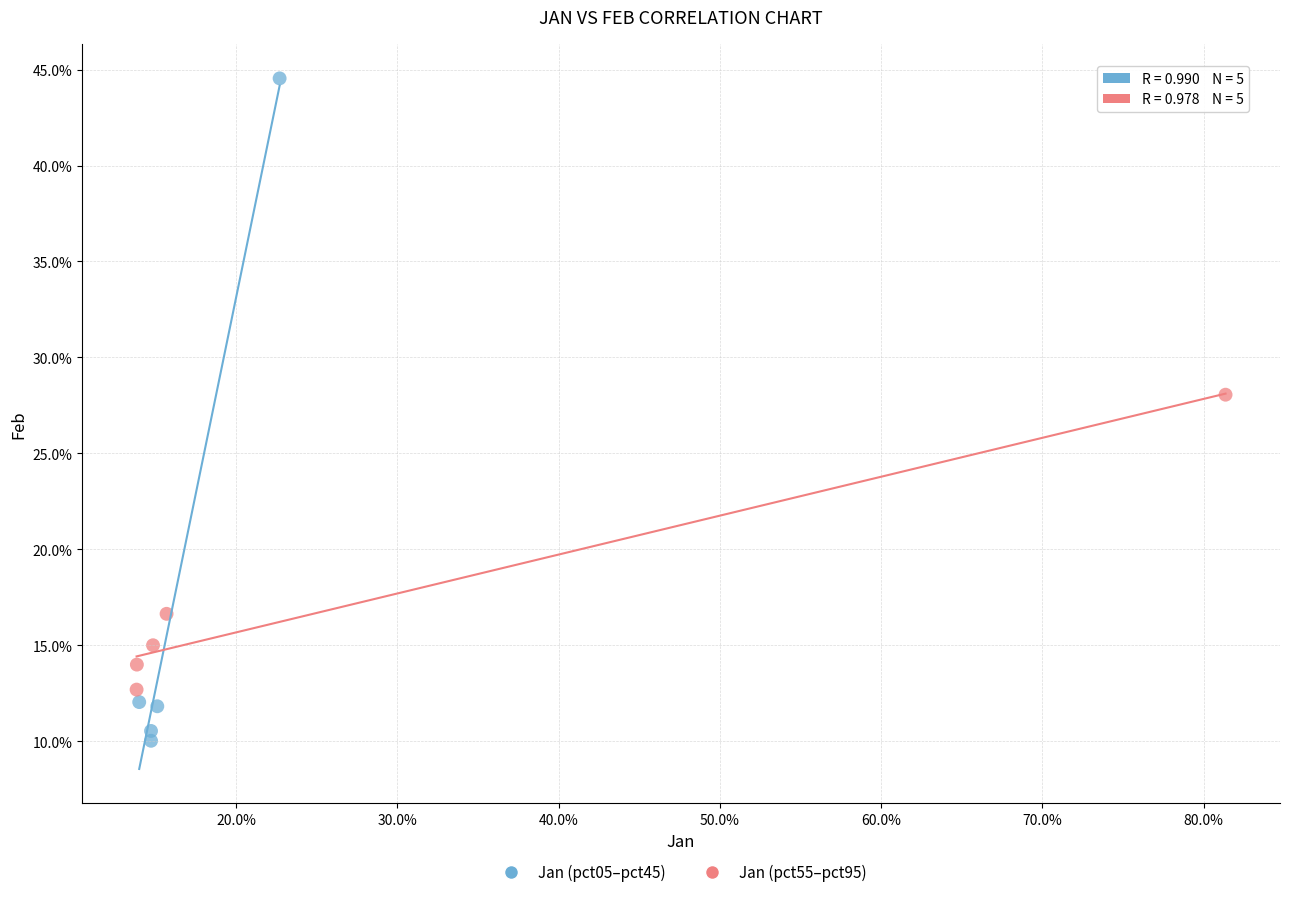

Which series contains the lowest Y value?

Jan (pct05–pct45)